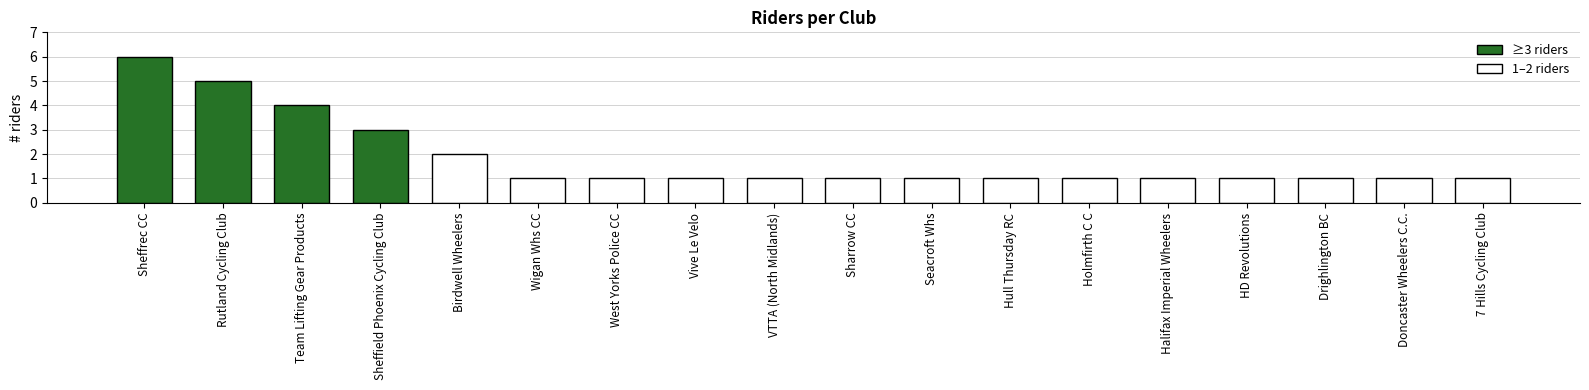

True or false: the data shows 1 at West Yorks Police CC.

True